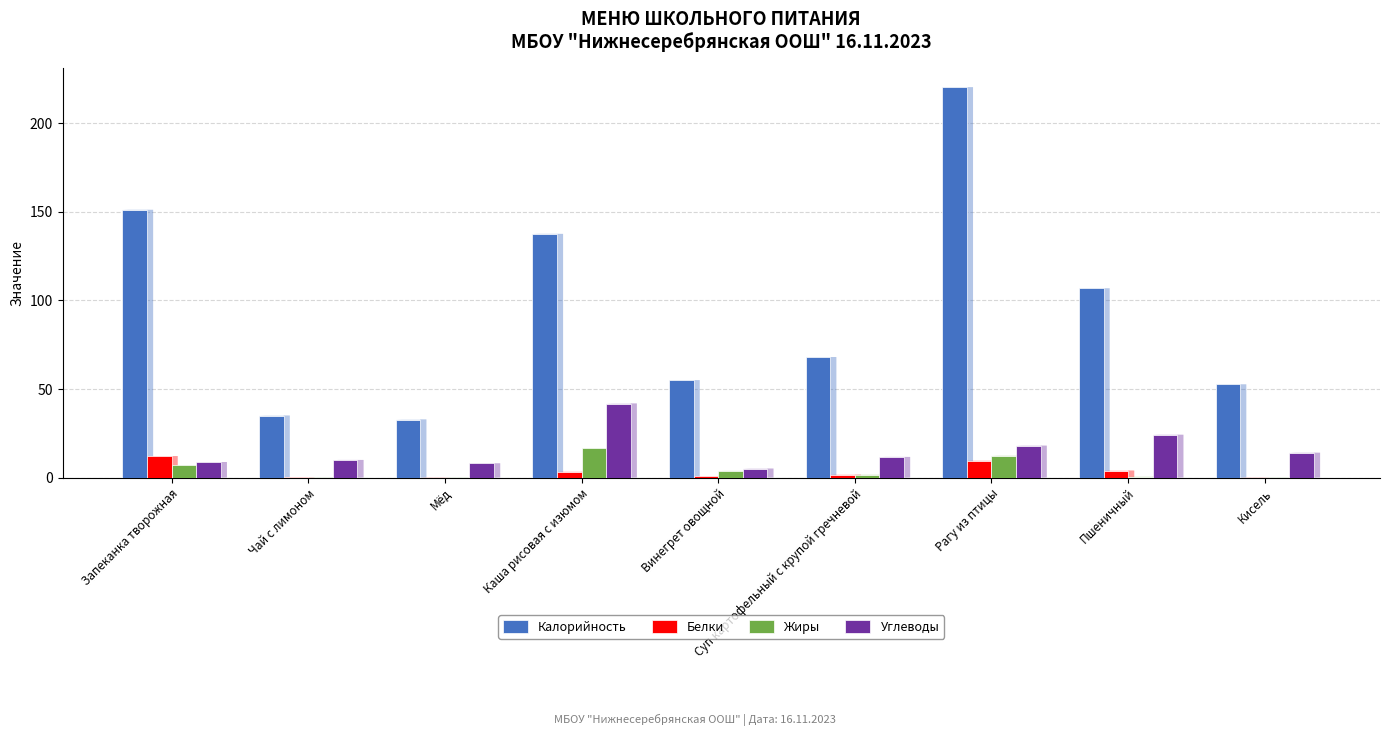

Which series has the largest total across all categories?

Калорийность